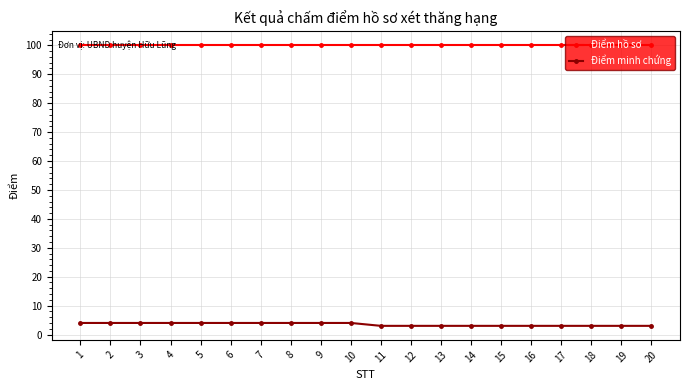

What is the maximum value shown in the chart?

100